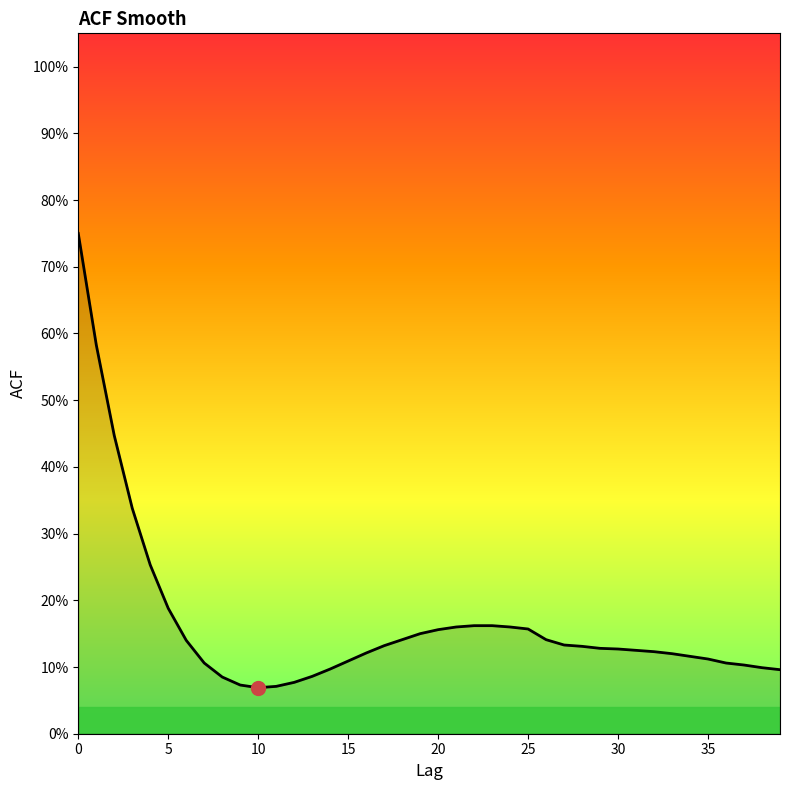

Is this an area chart (filled region under the line)?

Yes